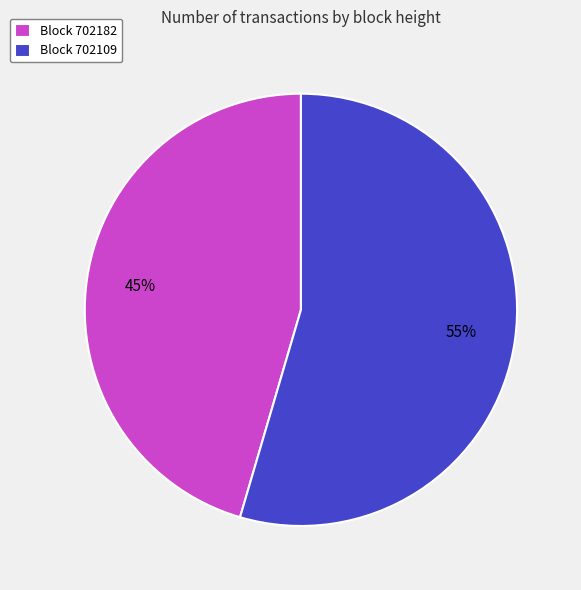

Do Block 702109 and Block 702182 together represent more than half of the pie?

Yes